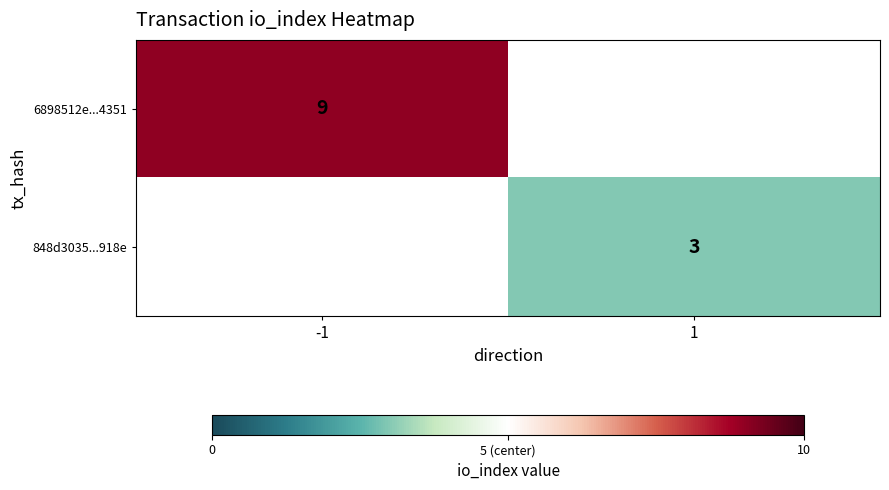

Which category has the highest value across all series?

-1